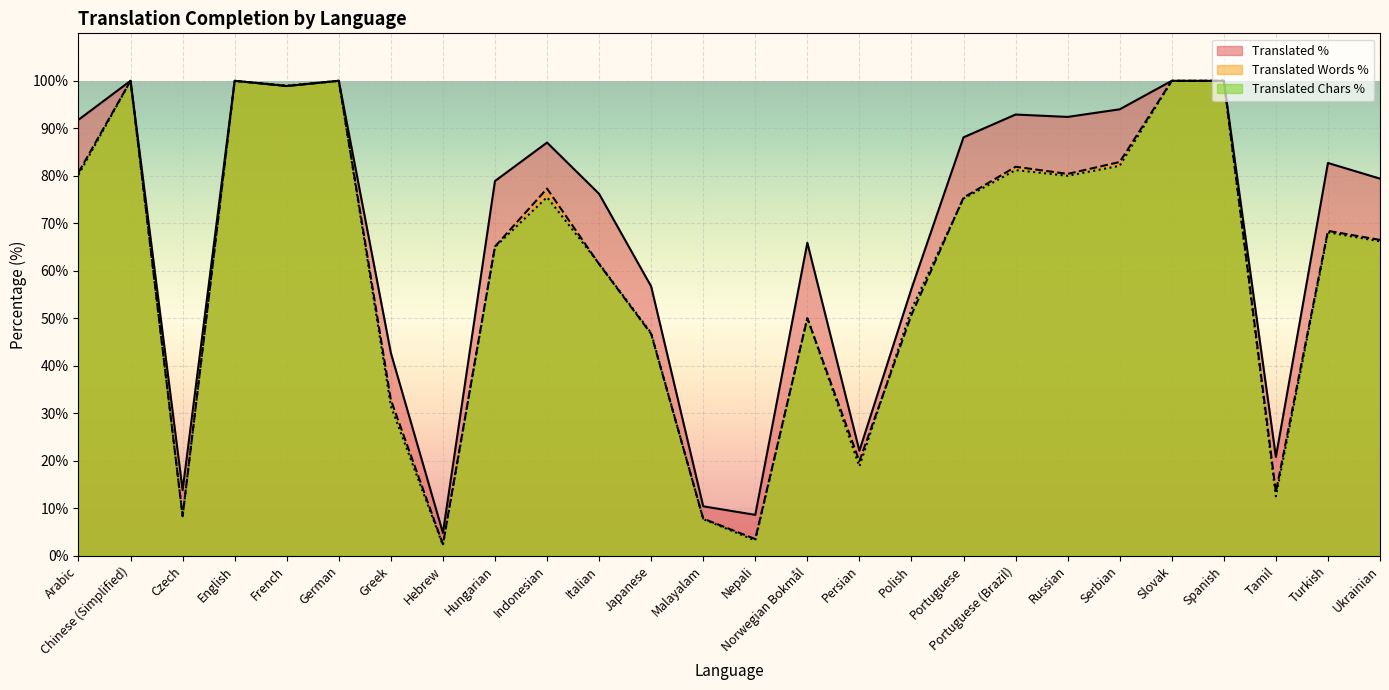

List the series in order of their peak value, lowest first.

translated_percent, translated_words_percent, translated_chars_percent